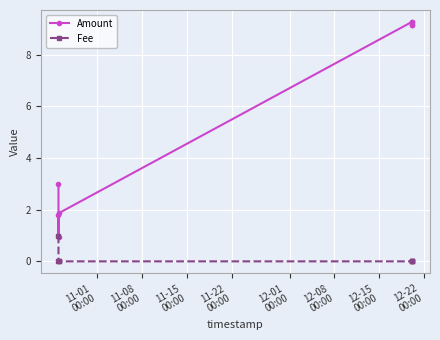

What is the difference between the maximum and second lowest values in the Amount series?

7.5